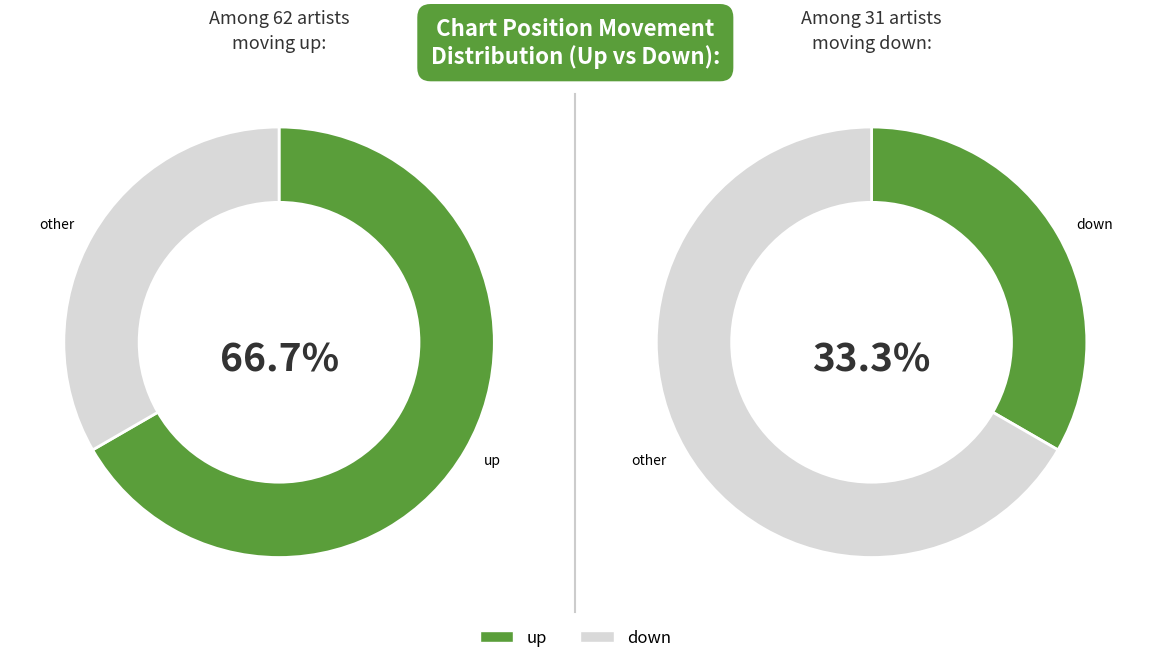

Which slice represents more than half of the pie?

up